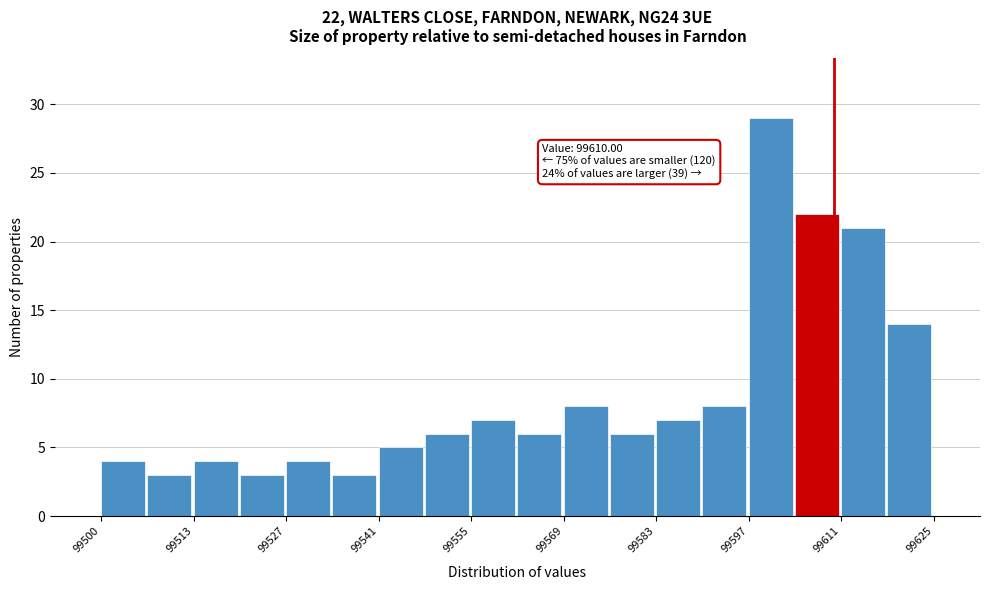

Around what value on the x-axis is the tallest bar? Give the approximate position of its centre, as read against the axis.

99600